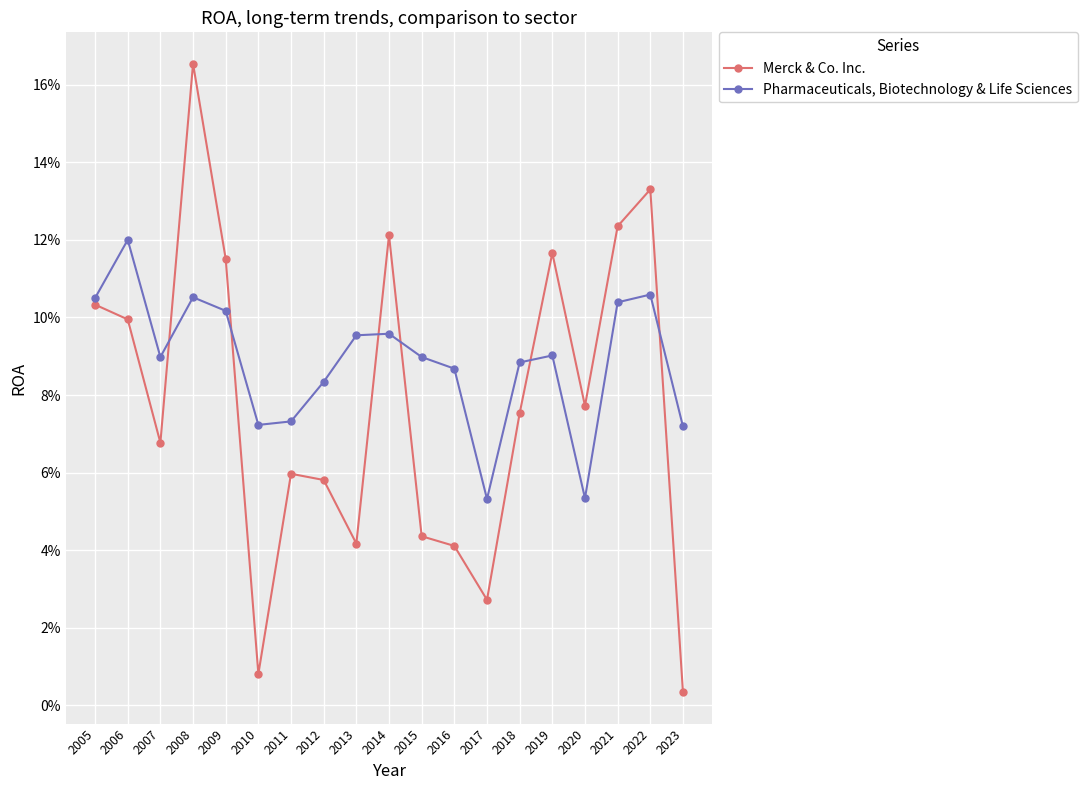

True or false: Merck & Co. Inc. and Pharmaceuticals, Biotechnology & Life Sciences cross at least once.

True